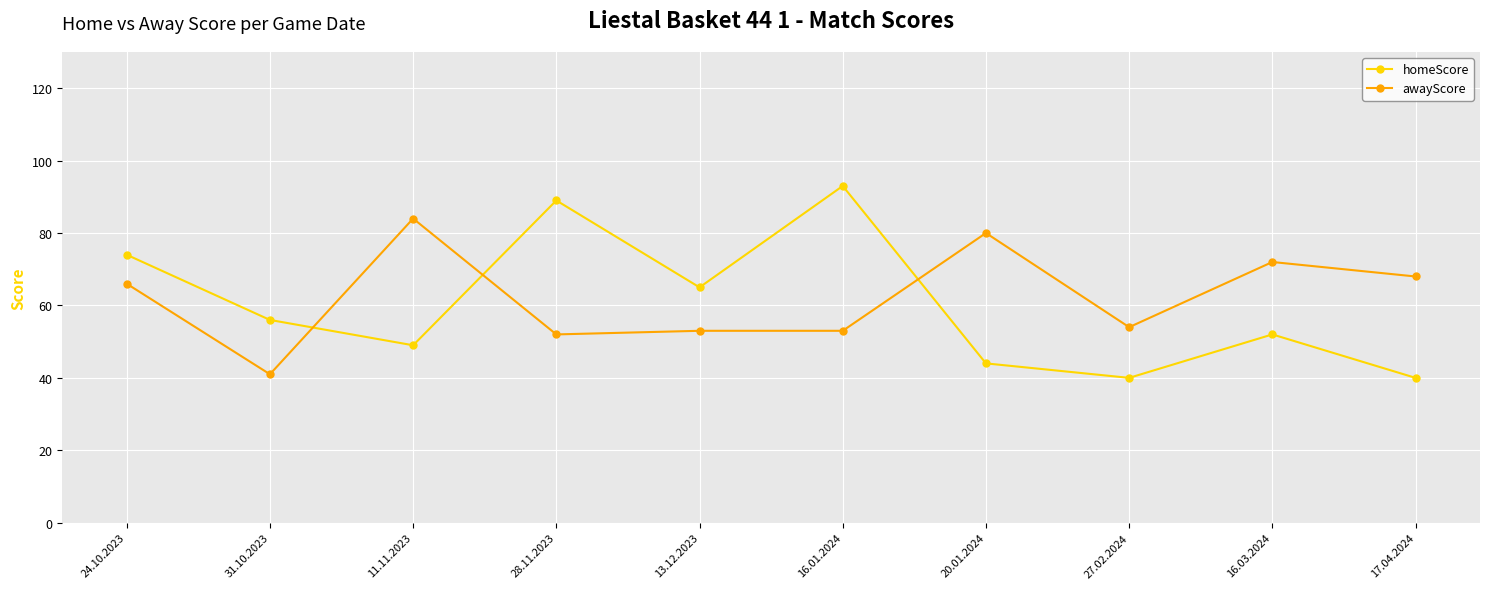

Which category has the lowest value in the awayScore series?

31.10.2023